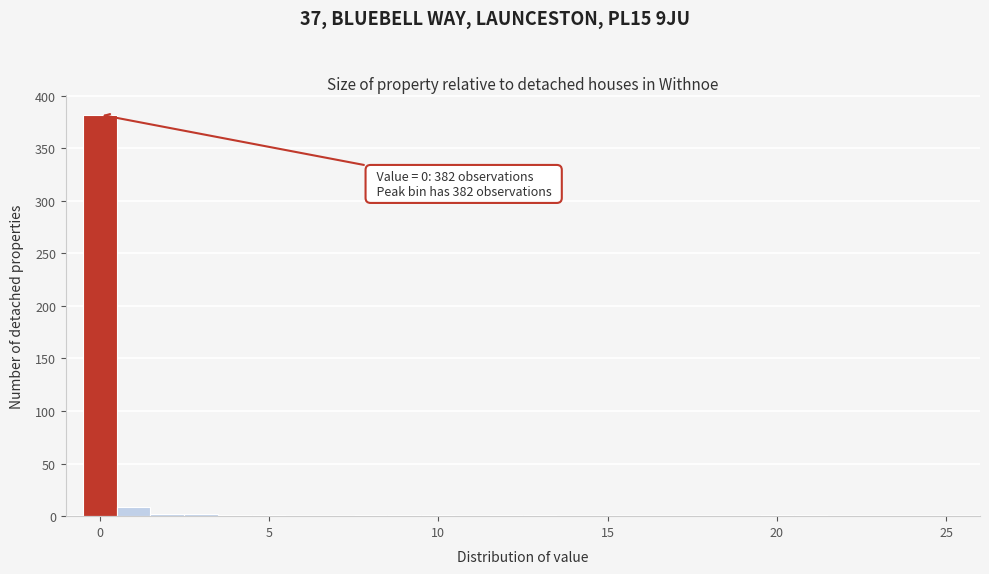

Around what value on the x-axis is the tallest bar? Give the approximate position of its centre, as read against the axis.

0.0